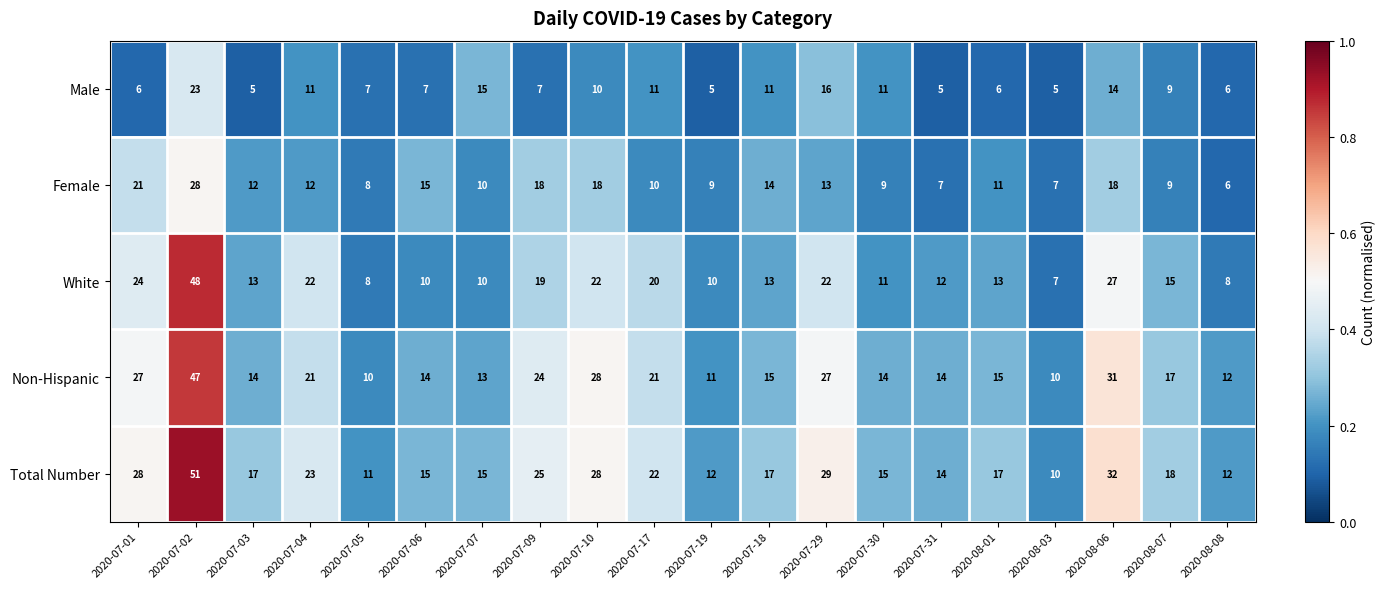

Rank the series at 2020-07-29 from highest to lowest value.

Total Number, Non-Hispanic, White, Male, Female